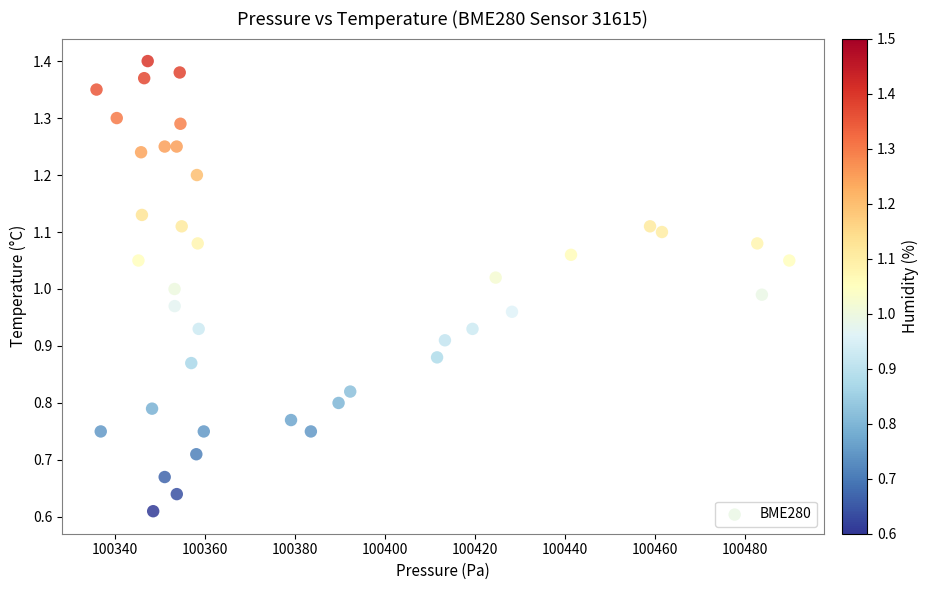

What is the range of X values (max minus min)?

154.0